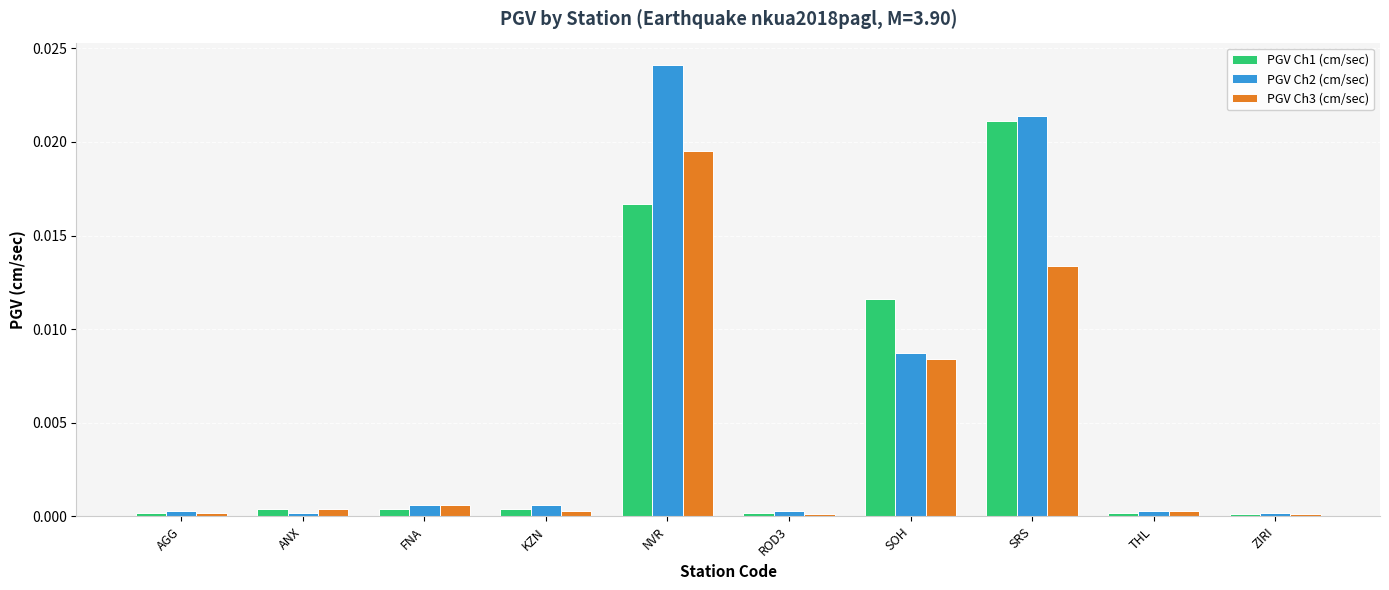

What is the label of the 9th bar from the left?

THL